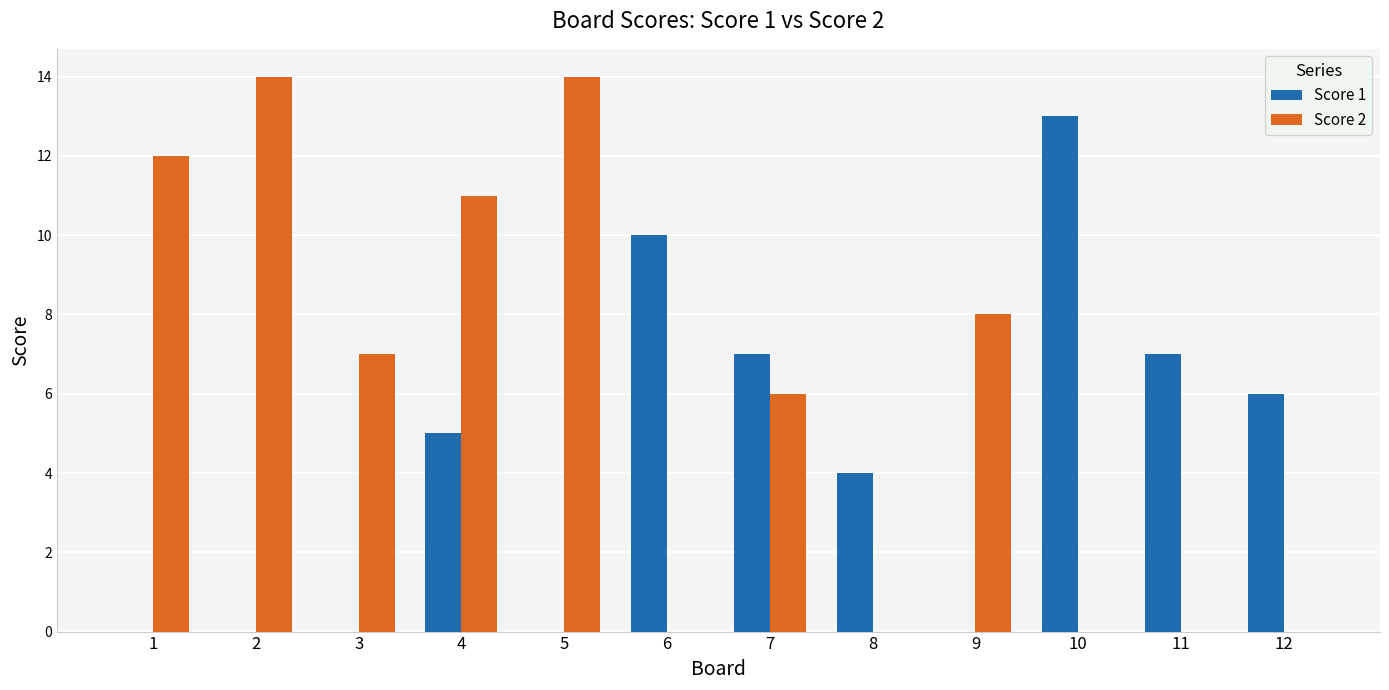

Reading left to right, extract all data points from this chart.

Score 1: 1=0	2=0	3=0	4=5	5=0	6=10	7=7	8=4	9=0	10=13	11=7	12=6
Score 2: 1=12	2=14	3=7	4=11	5=14	6=0	7=6	8=0	9=8	10=0	11=0	12=0